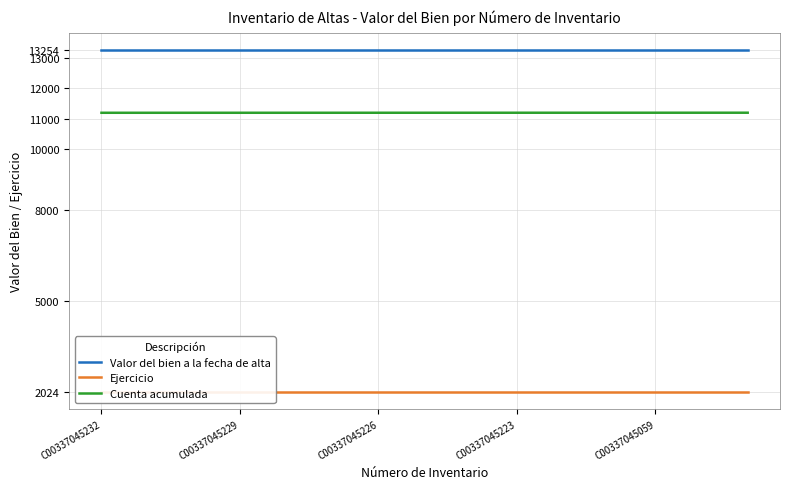

Rank the series by their average value, from lowest to highest.

Ejercicio, Cuenta acumulada, Valor del bien a la fecha de alta